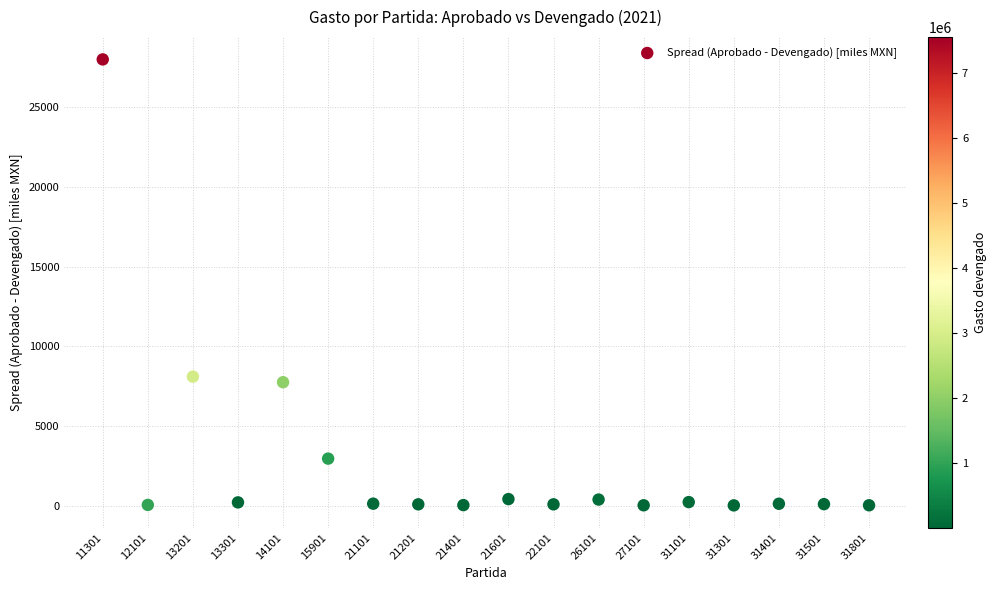

What is the range of Y values (max minus min)?

27954.6